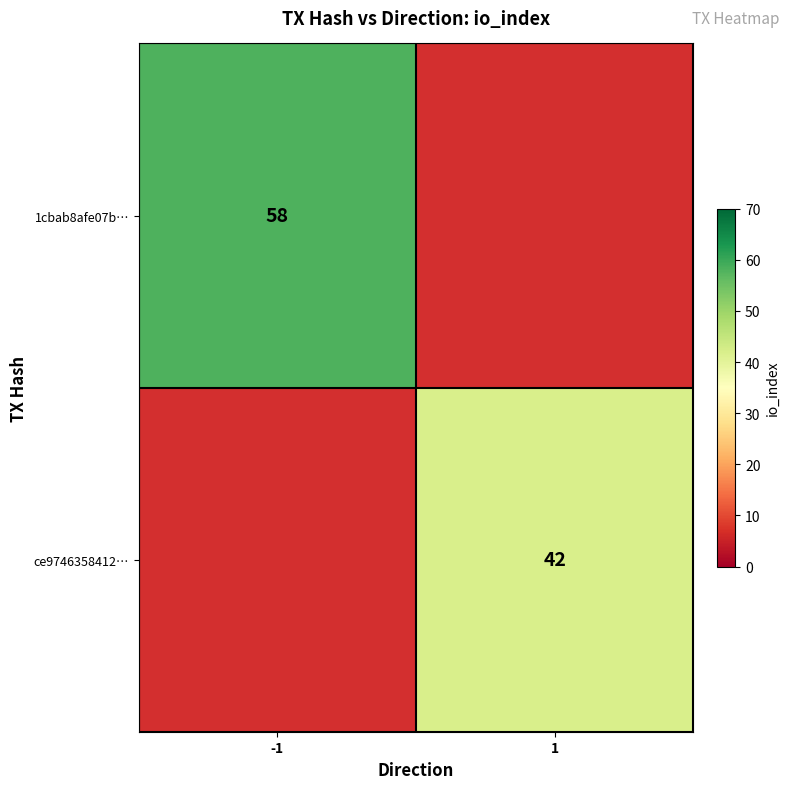

True or false: ce9746358412… has a value of 42 at 1.

True